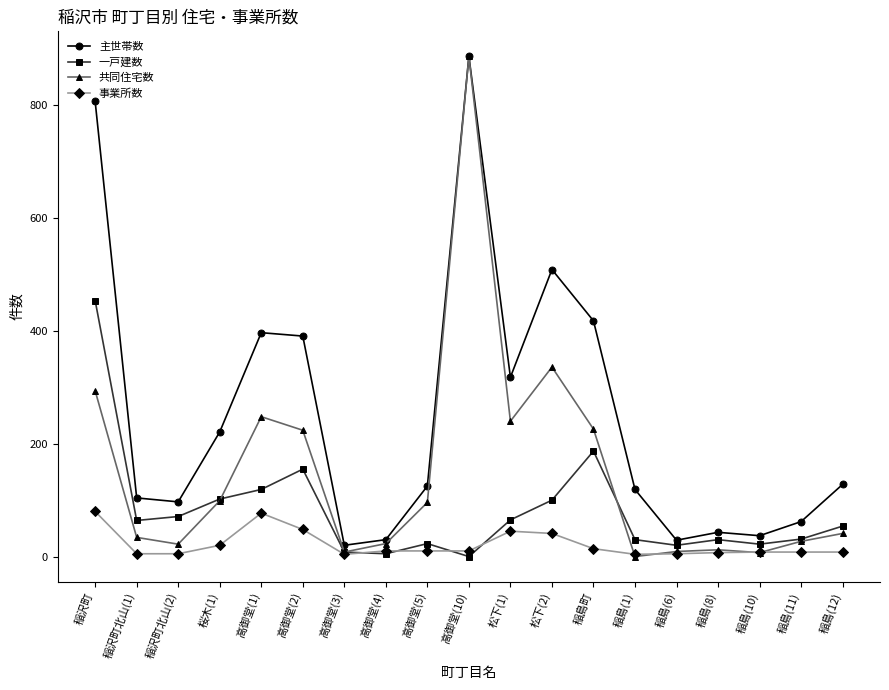

Between 桜木(1) and 稲島(12), which series saw the biggest shift?

主世帯数